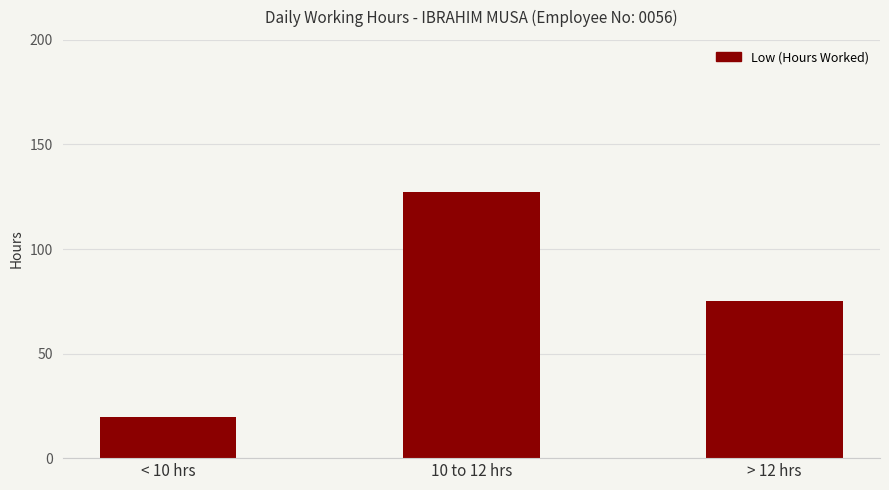

What position from the right is 10 to 12 hrs?

2